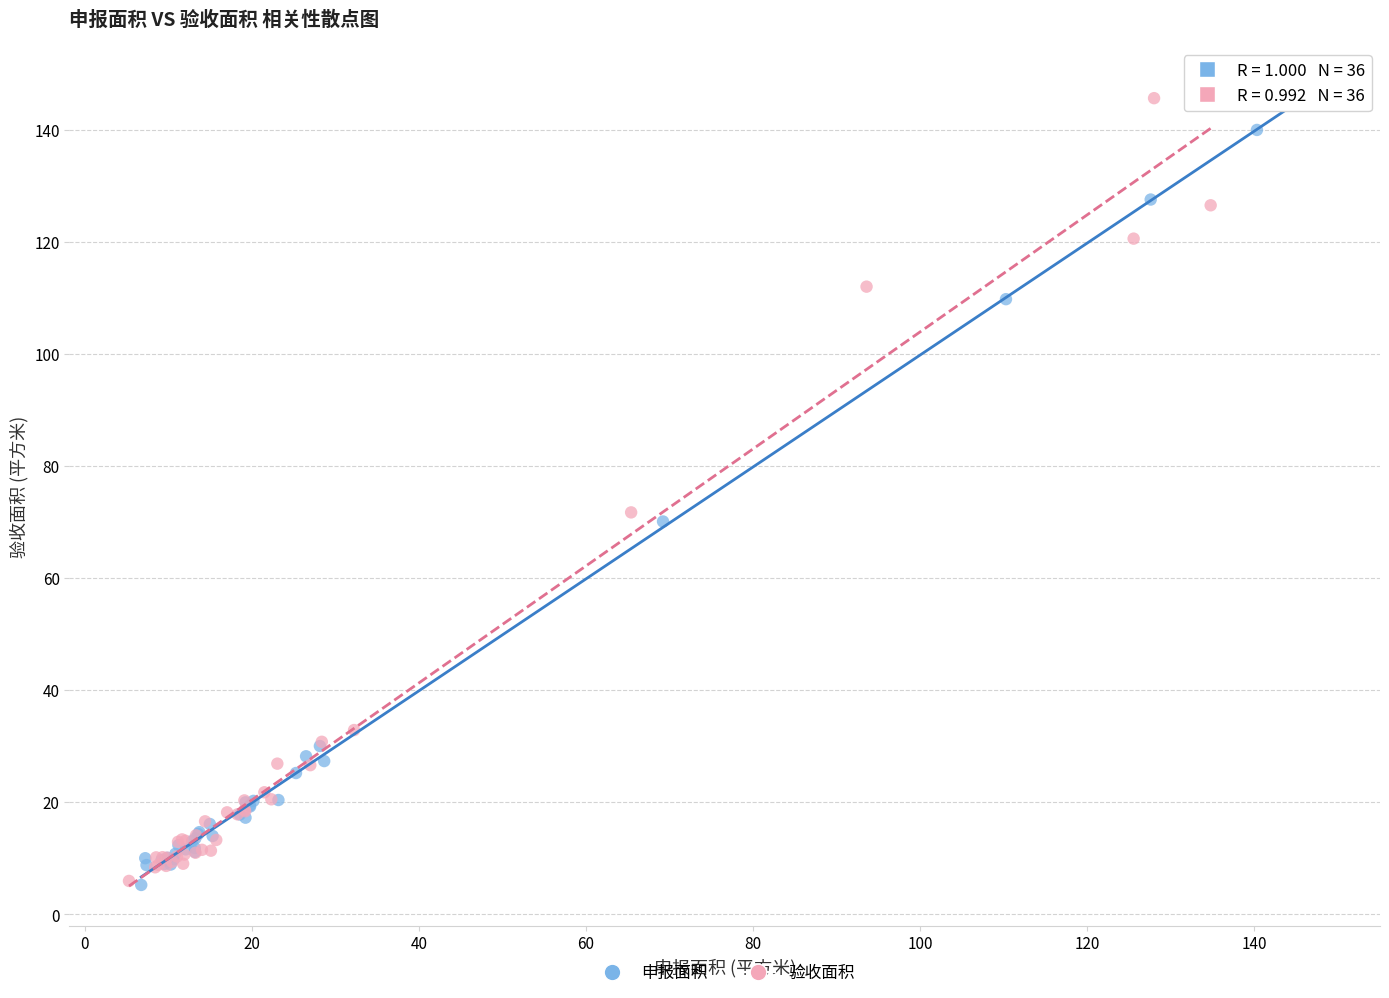

Which series has the largest Y range (max minus min)?

申报面积